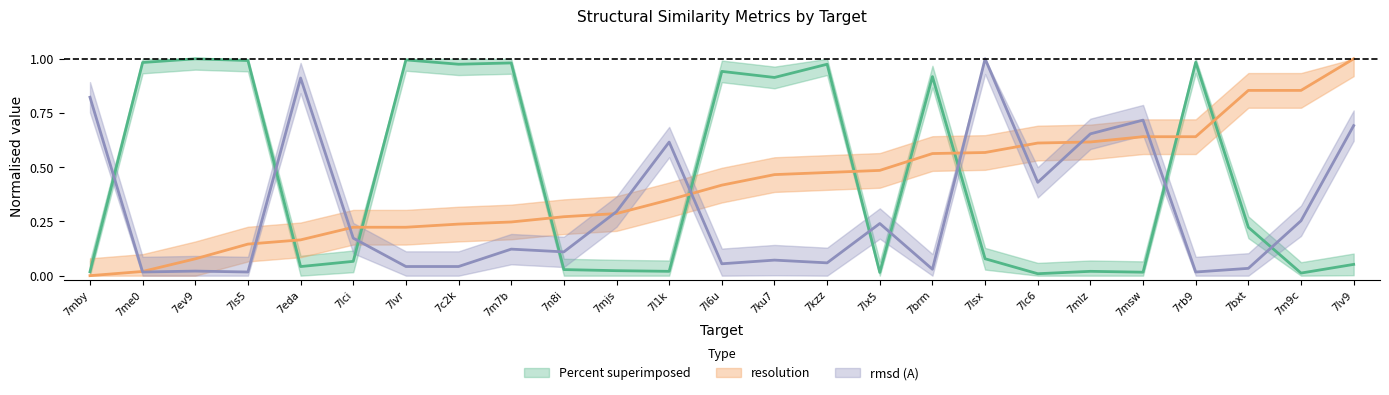

Which category has the highest value in the resolution series?

7lv9